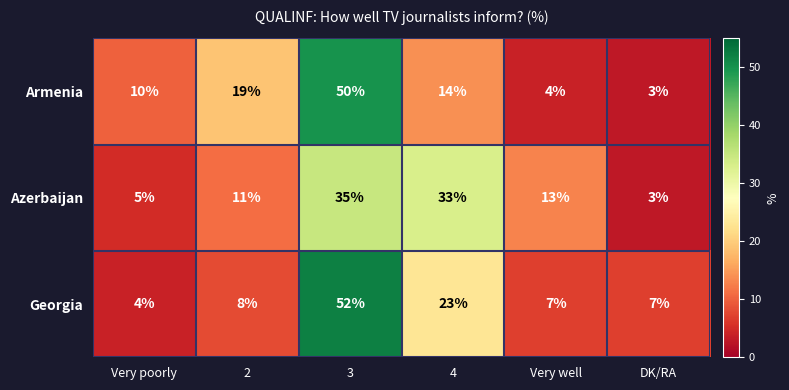

Which category has the lowest value in the Georgia series?

Very poorly